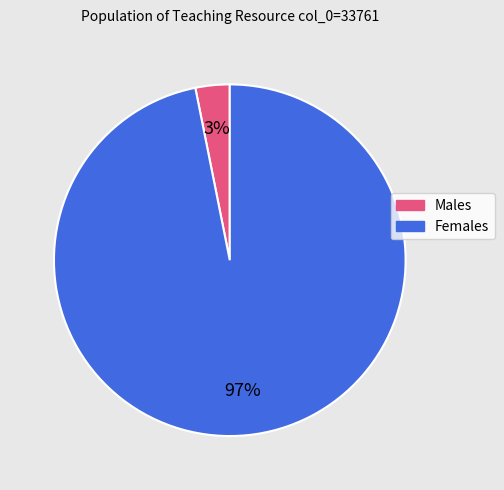

To the nearest percent, what is the difference between the largest and smallest slice percentages?

94%